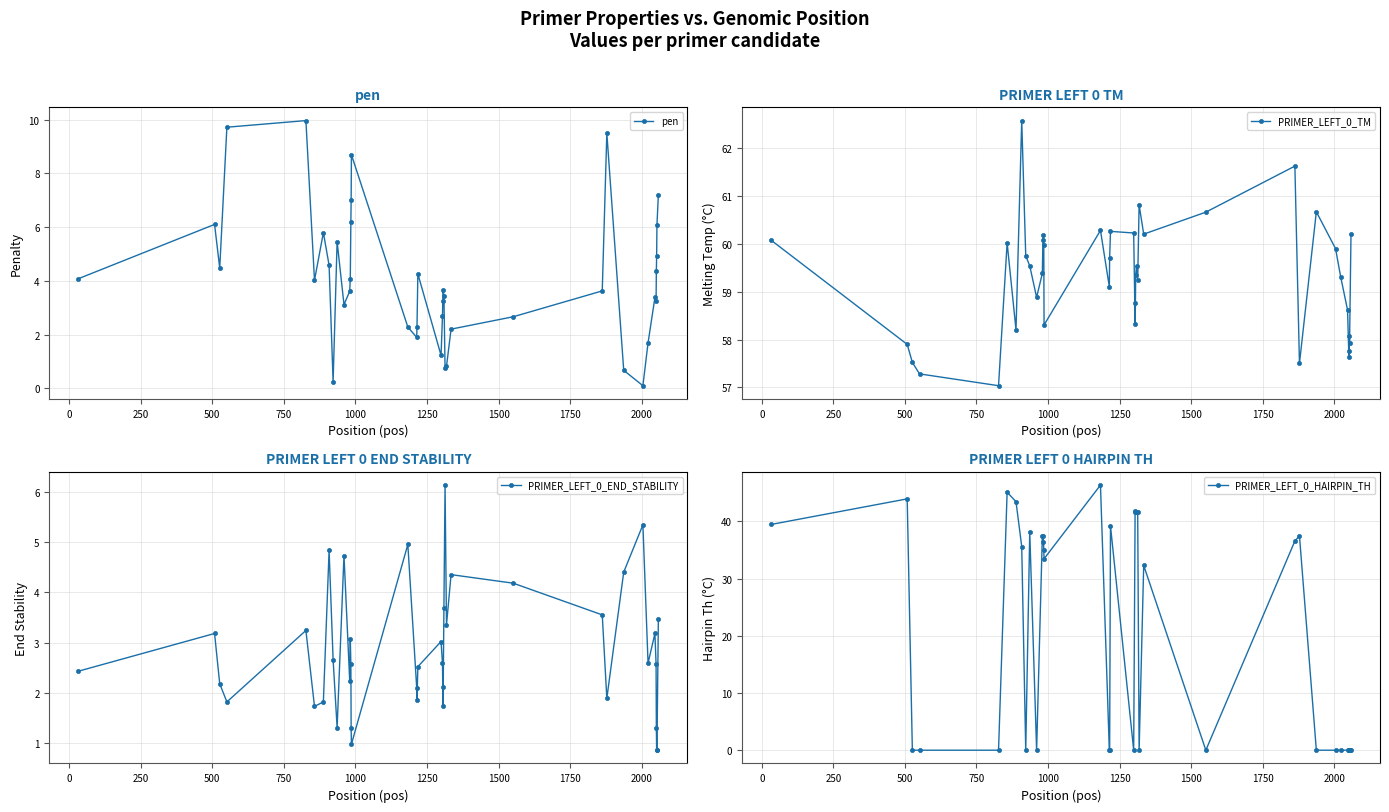

True or false: pen has more than 1 interior local peaks.

True